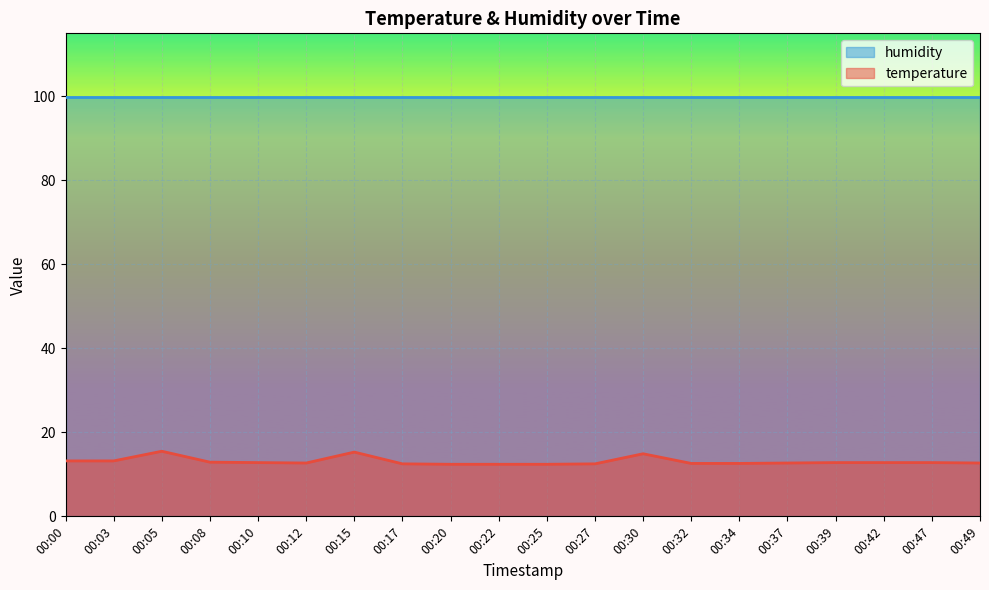

True or false: temperature and humidity cross at least once.

False